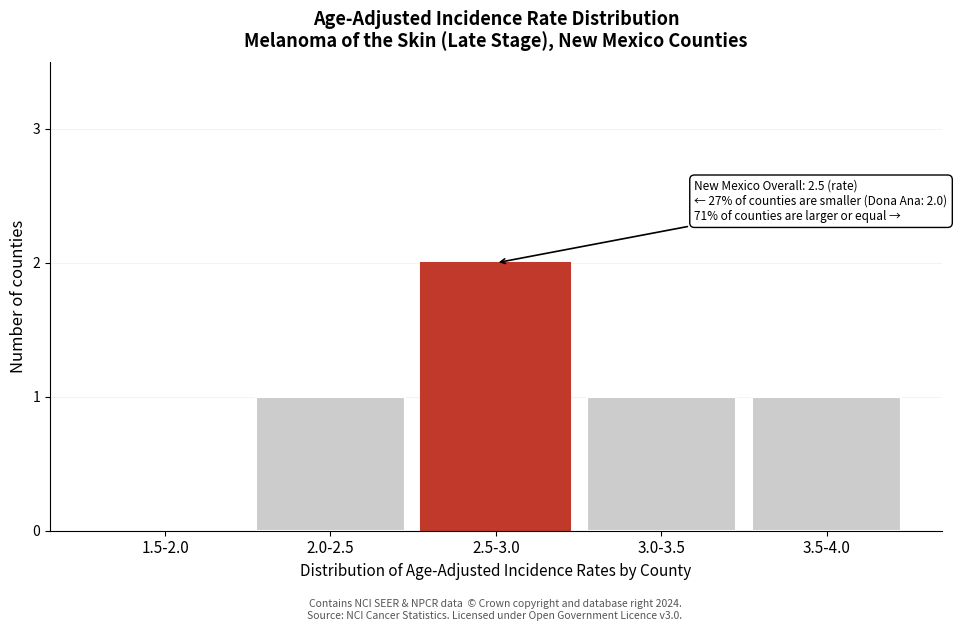

Reading left to right, list all the values displayed in this chart.

1.5-2.0=0	2.0-2.5=1	2.5-3.0=2	3.0-3.5=1	3.5-4.0=1